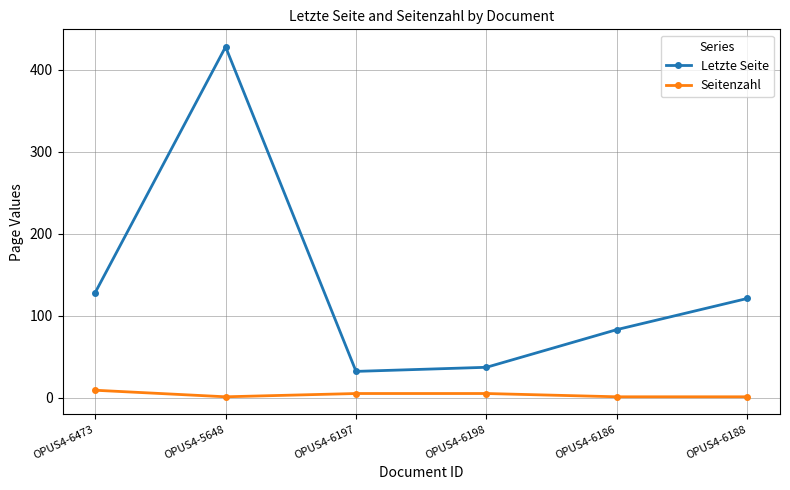

What is the sum of the Seitenzahl values at OPUS4-6186 and OPUS4-5648?

2